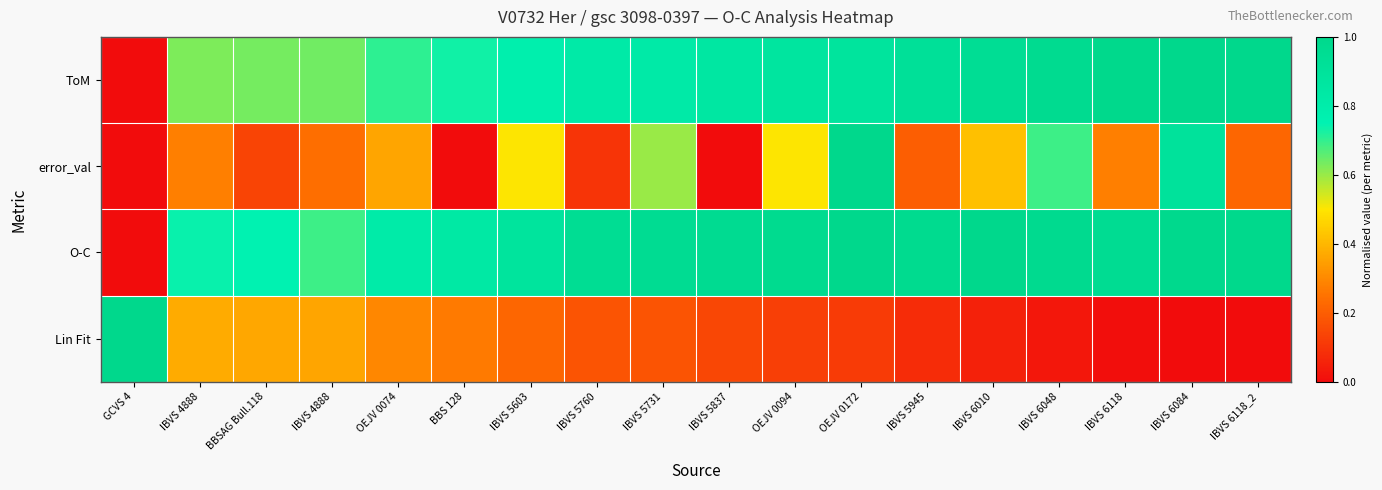

At IBVS 5760, list the series in order from smallest to largest.

error_val, Lin Fit, ToM, O-C